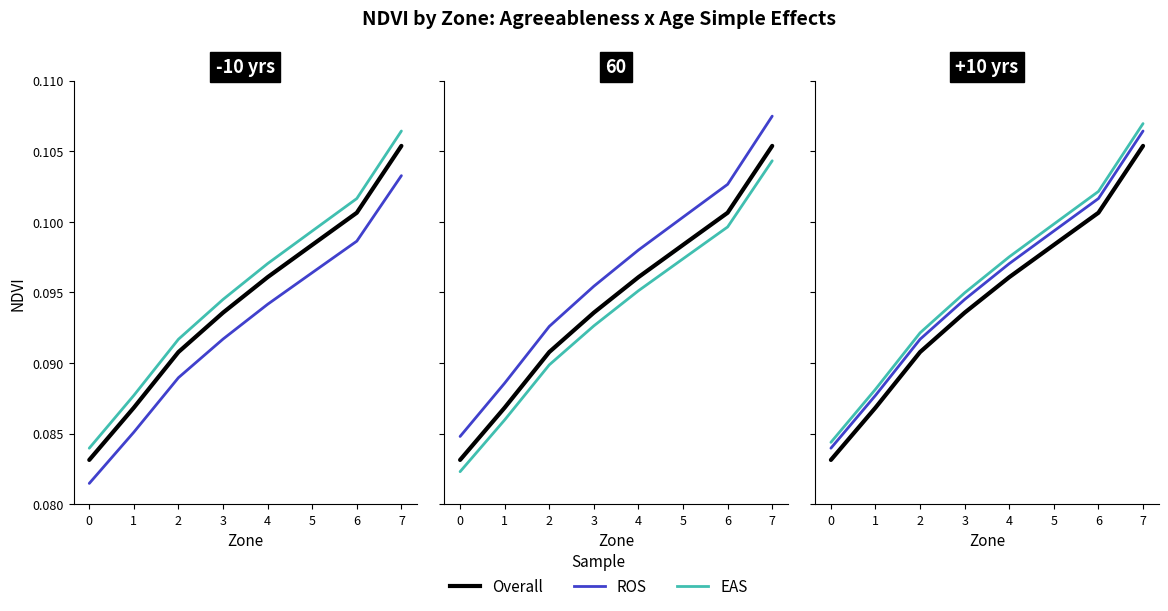

Reading right to left, what are all the values shown in this chart?

Overall: 0.1	0.1	0.1	0.1	0.1	0.1	0.1	0.1
ROS: 0.1	0.1	0.1	0.1	0.1	0.1	0.1	0.1
EAS: 0.1	0.1	0.1	0.1	0.1	0.1	0.1	0.1